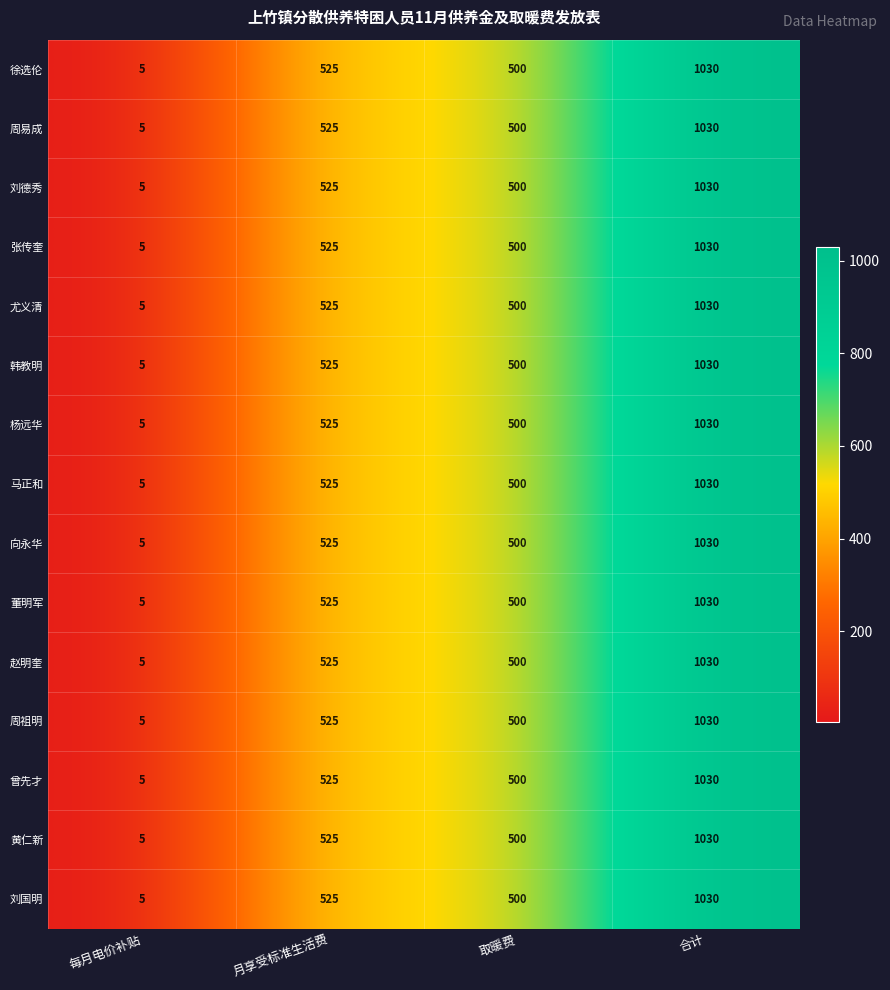

Where is 马正和 nearest to the value 517?

月享受标准生活费